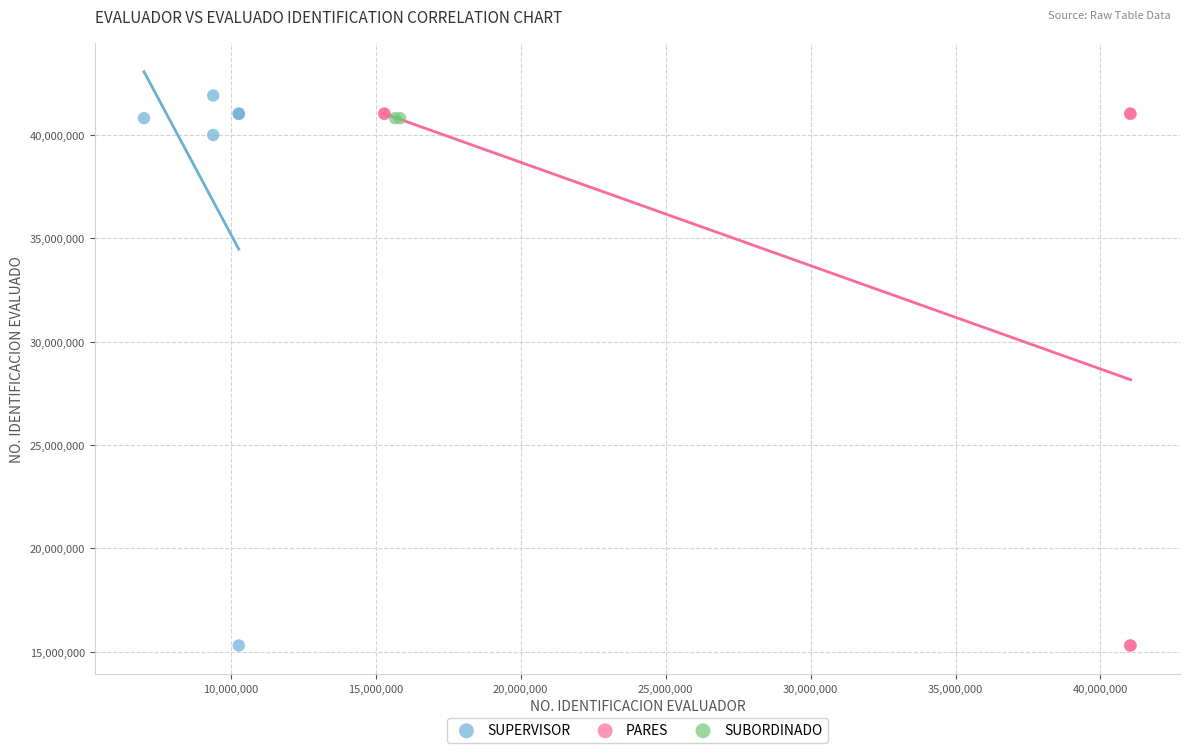

What are all the series names shown in the legend?

SUPERVISOR, PARES, SUBORDINADO